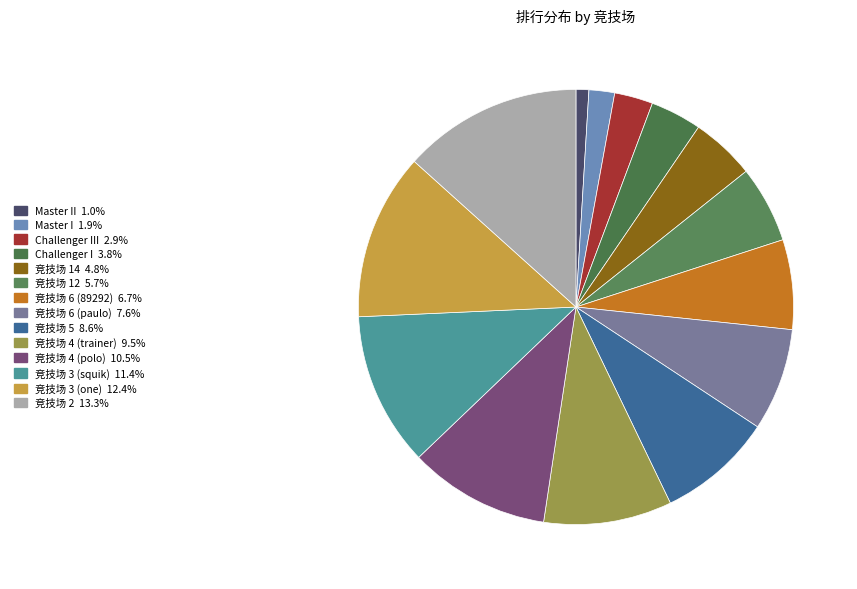

How many segments does this pie chart have?

14